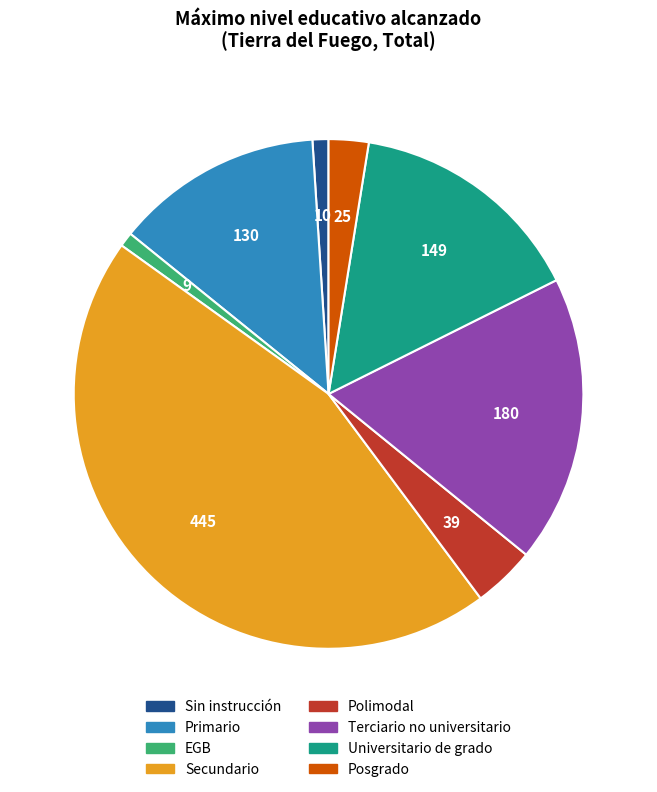

Between Polimodal and EGB, which is larger?

Polimodal